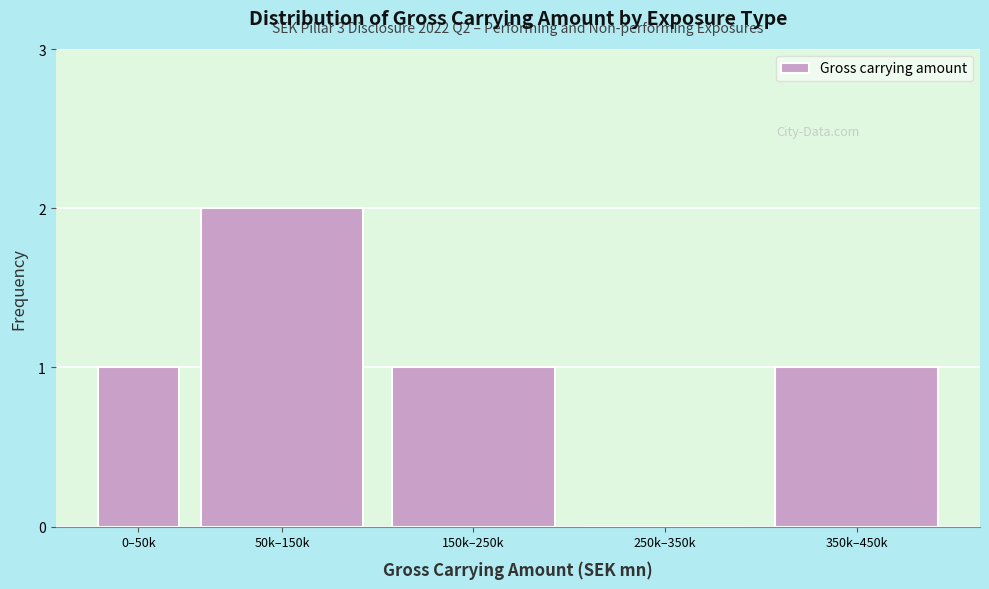

Reading left to right, transcribe all the data shown in this chart.

0–50k=1	50k–150k=2	150k–250k=1	250k–350k=0	350k–450k=1